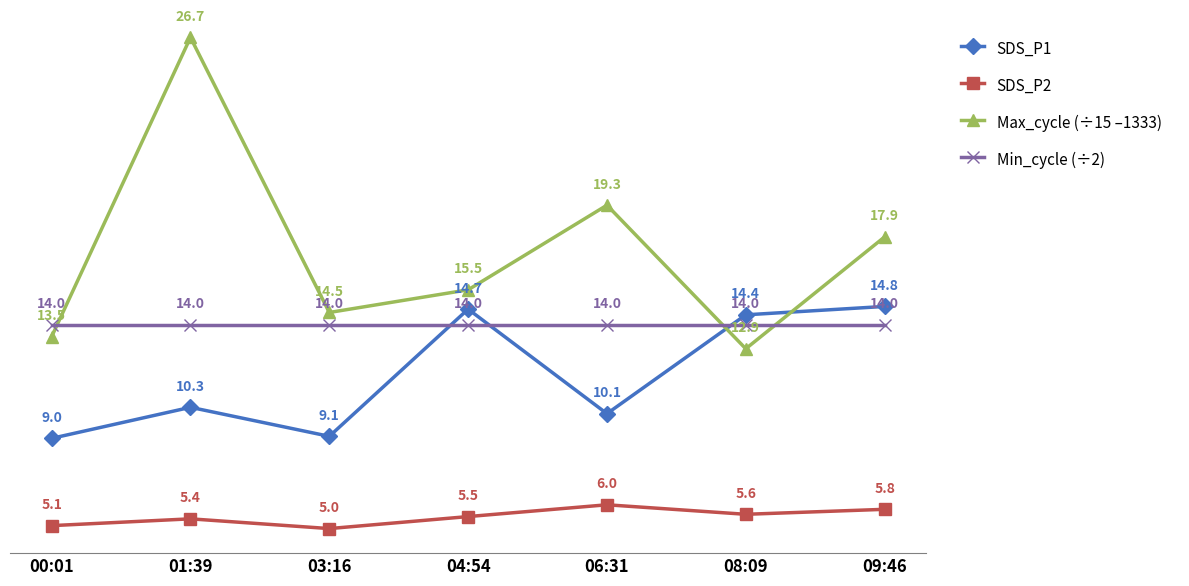

Which series has the widest spread of values?

Max_cycle (÷15 –1333)